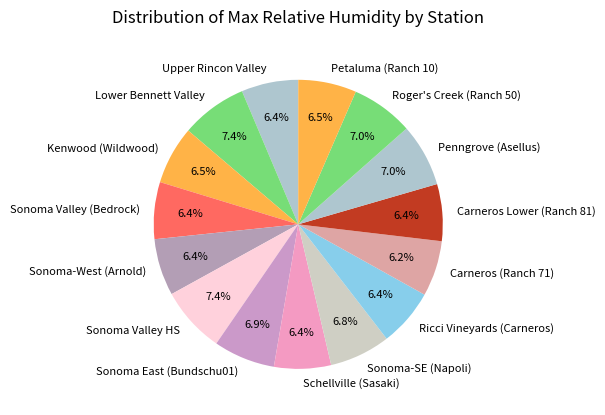

Combined, do Carneros (Ranch 71) and Ricci Vineyards (Carneros) account for over 50%?

No